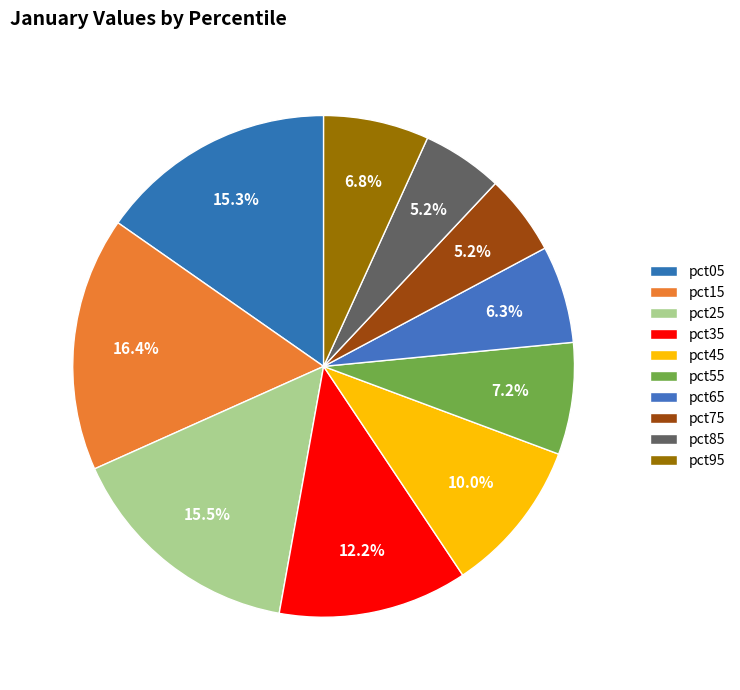

How many slices are in this pie chart?

10